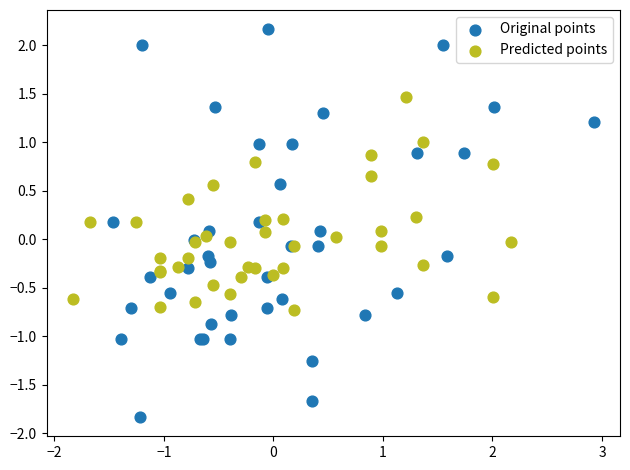

Which series reaches the minimum Y coordinate?

Original points